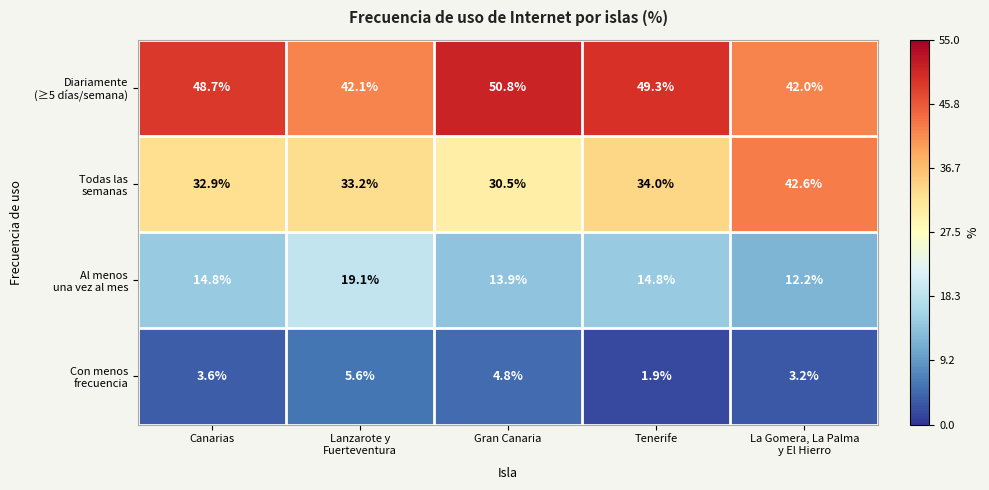

What is the maximum value shown in the chart?

50.8